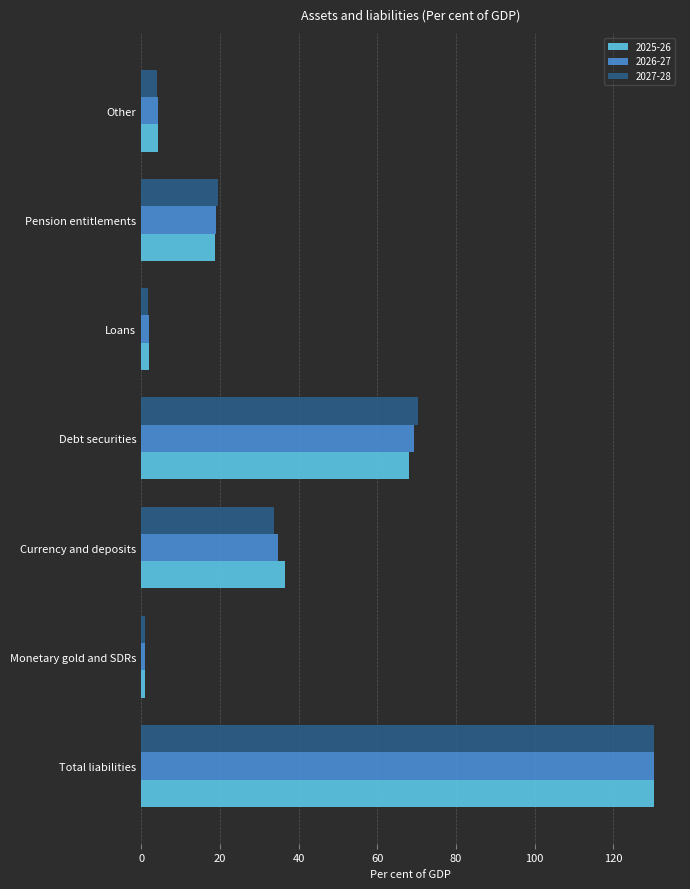

List the series in order of their overall mean, lowest first.

2026-27, 2027-28, 2025-26